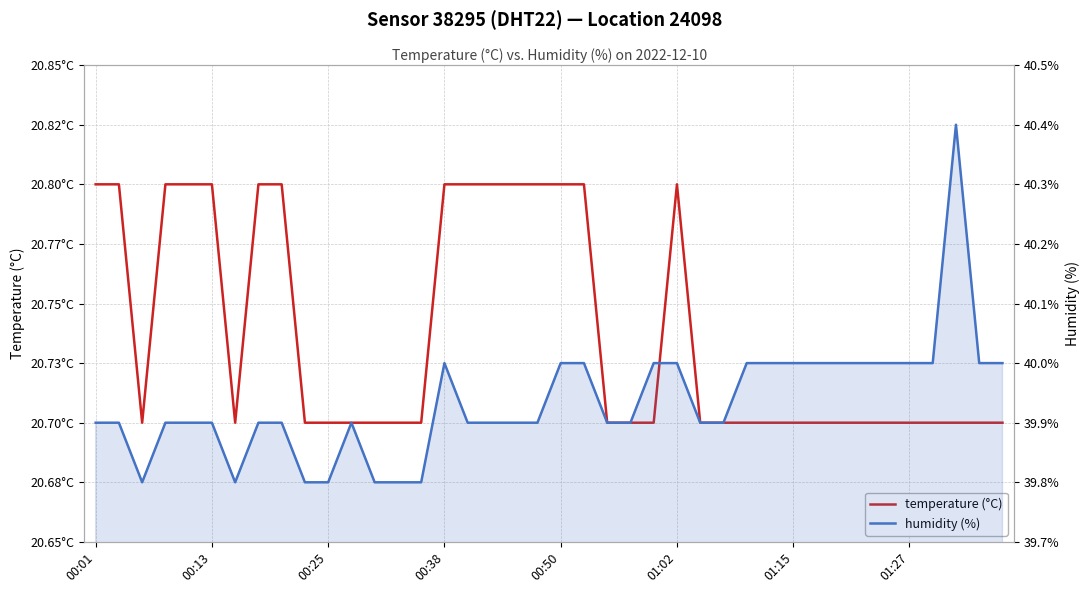

Reading left to right, extract all data points from this chart.

temperature: 20.8	20.8	20.7	20.8	20.8	20.8	20.7	20.8	20.8	20.7	20.7	20.7	20.7	20.7	20.7	20.8	20.8	20.8	20.8	20.8	20.8	20.8	20.7	20.7	20.7	20.8	20.7	20.7	20.7	20.7	20.7	20.7	20.7	20.7	20.7	20.7	20.7	20.7	20.7	20.7
humidity: 39.9	39.9	39.8	39.9	39.9	39.9	39.8	39.9	39.9	39.8	39.8	39.9	39.8	39.8	39.8	40.0	39.9	39.9	39.9	39.9	40.0	40.0	39.9	39.9	40.0	40.0	39.9	39.9	40.0	40.0	40.0	40.0	40.0	40.0	40.0	40.0	40.0	40.4	40.0	40.0